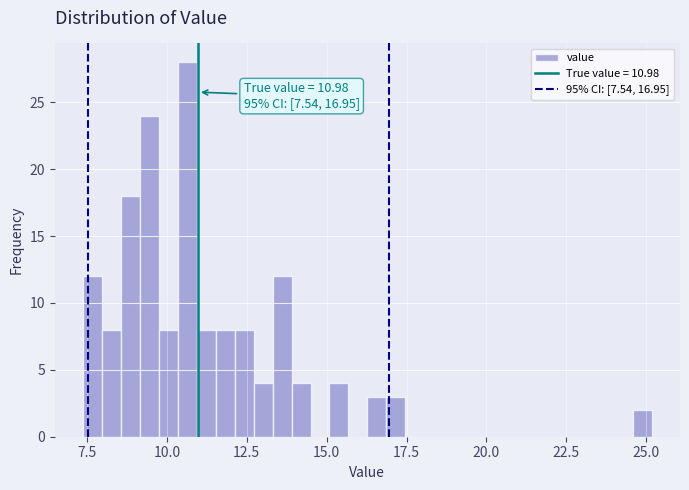

Around what value on the x-axis is the tallest bar? Give the approximate position of its centre, as read against the axis.

10.5